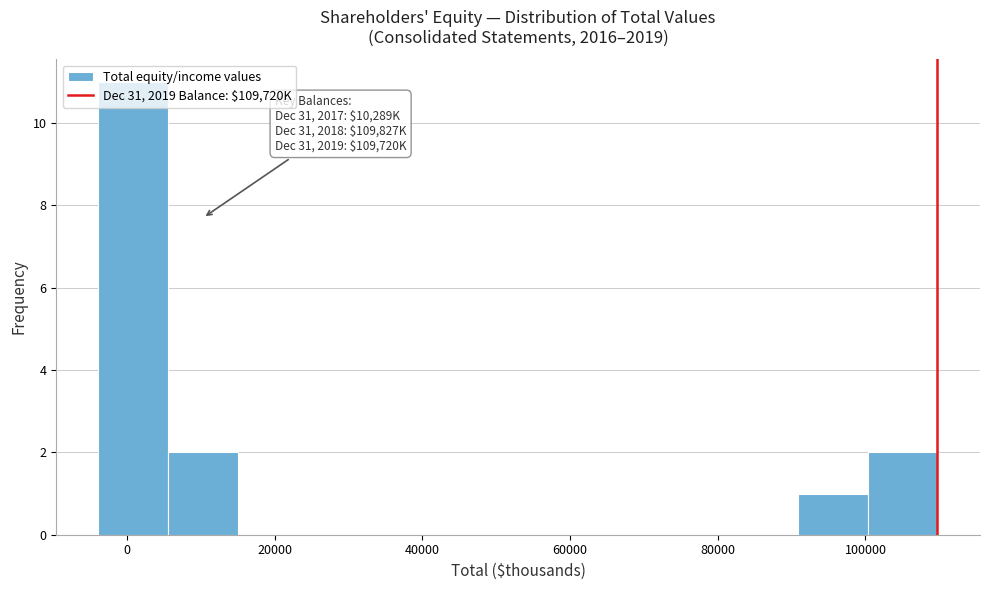

Which range on the x-axis has the tallest bar?

-4000 to 6000